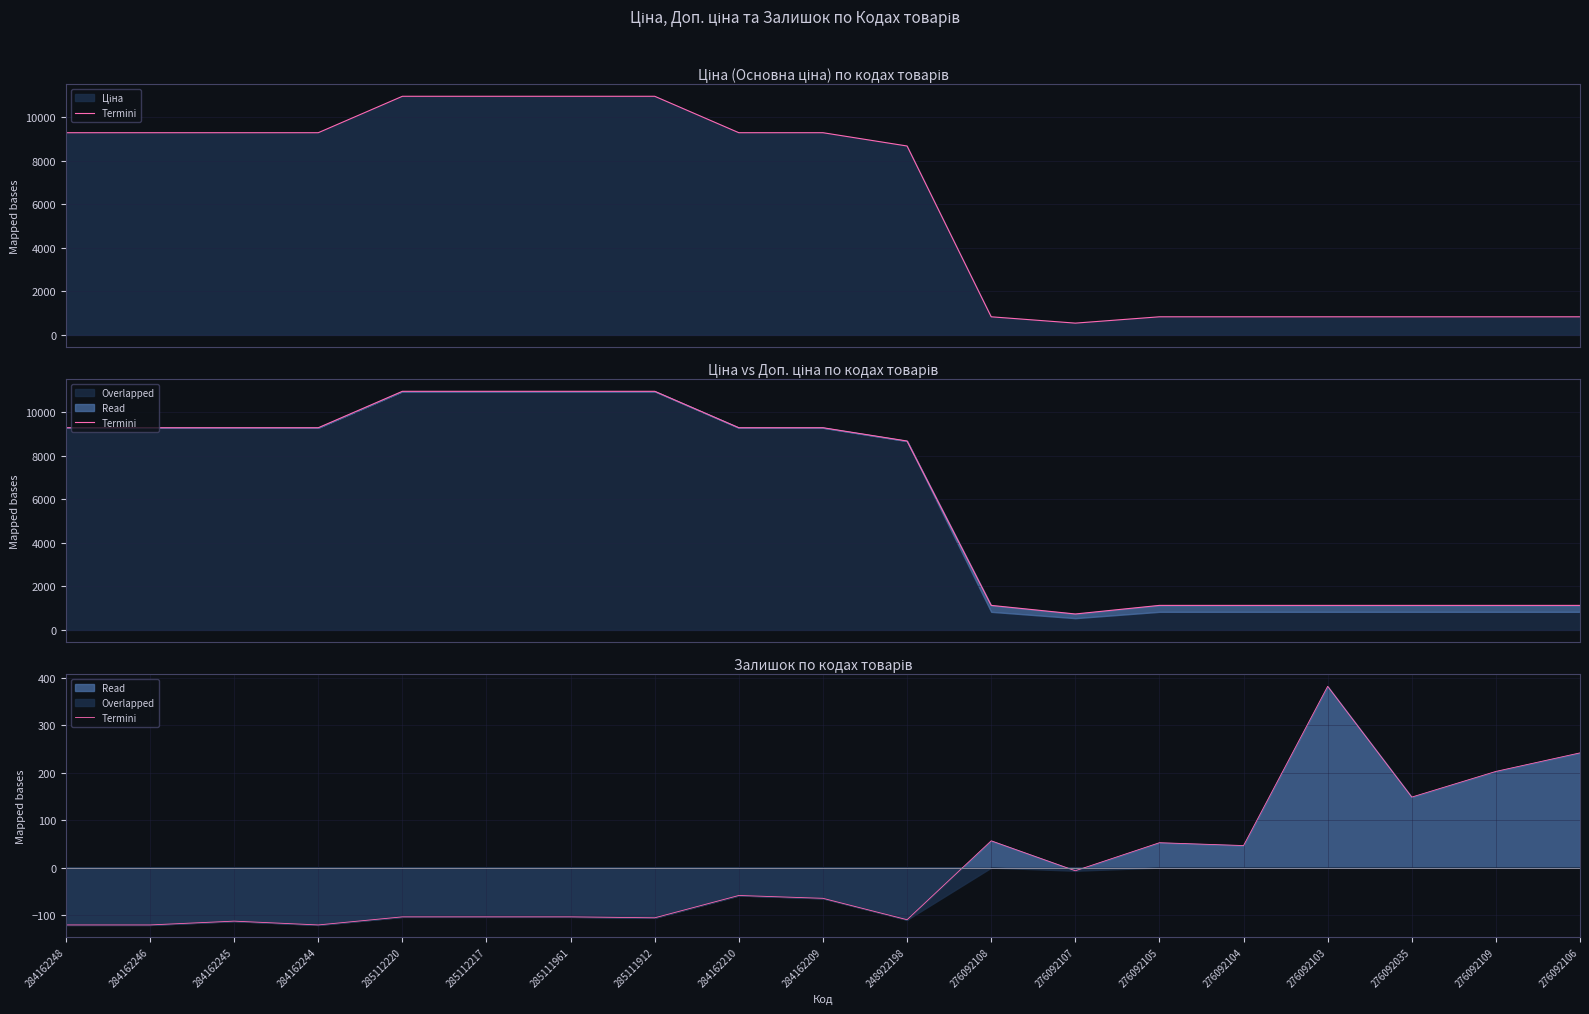

What position from the right is 276092107?

7